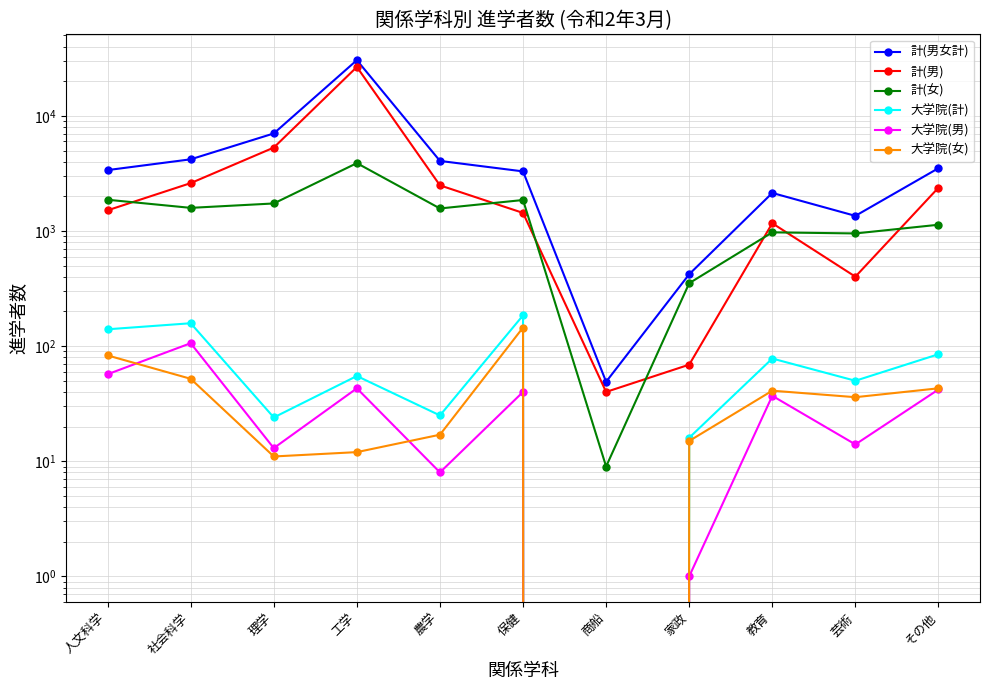

What are all the series names shown in the legend?

計(男女計), 計(男), 計(女), 大学院(計), 大学院(男), 大学院(女)